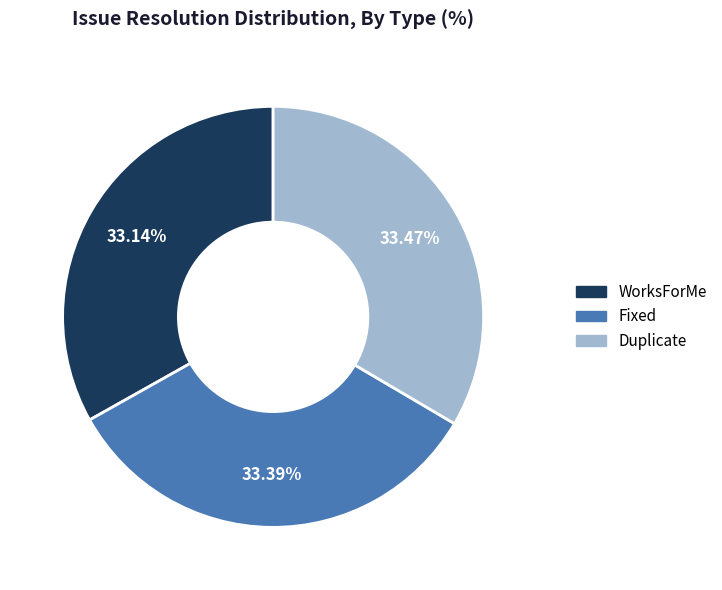

Is it true that Duplicate is 46% of the pie?

False